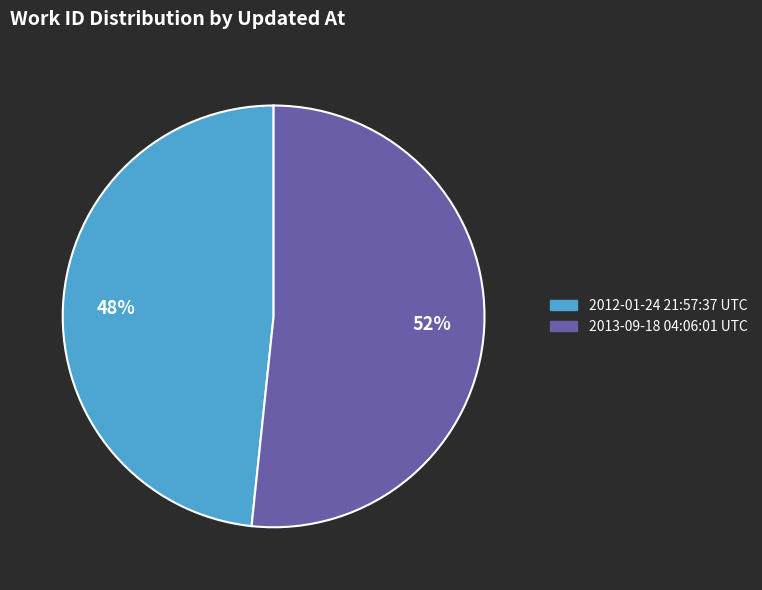

To the nearest percent, what portion does 2012-01-24 21:57:37 UTC represent?

48%